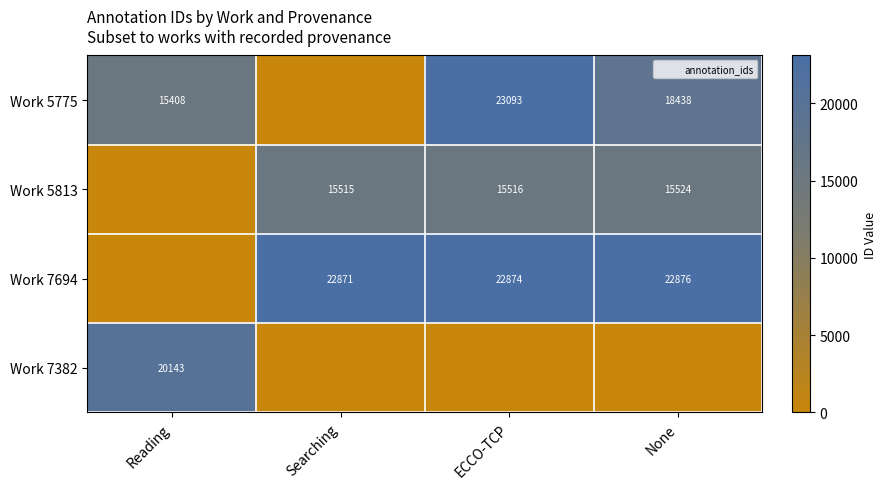

What is the total value across all series at Searching?

38386